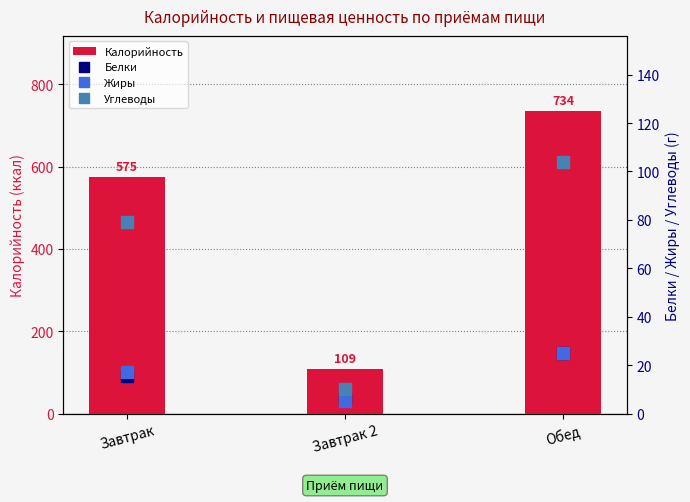

How many Углеводы values are between 10 and 104?

3